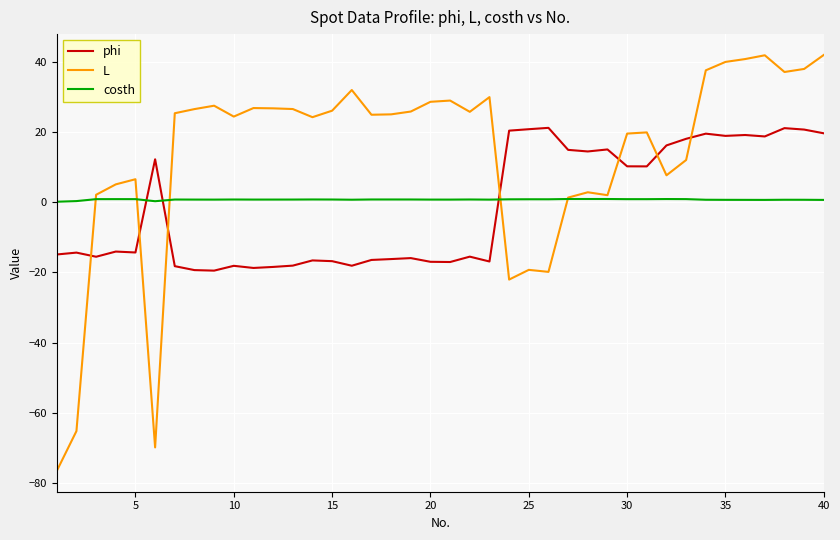

List the series in order of their peak value, highest first.

L, phi, costh